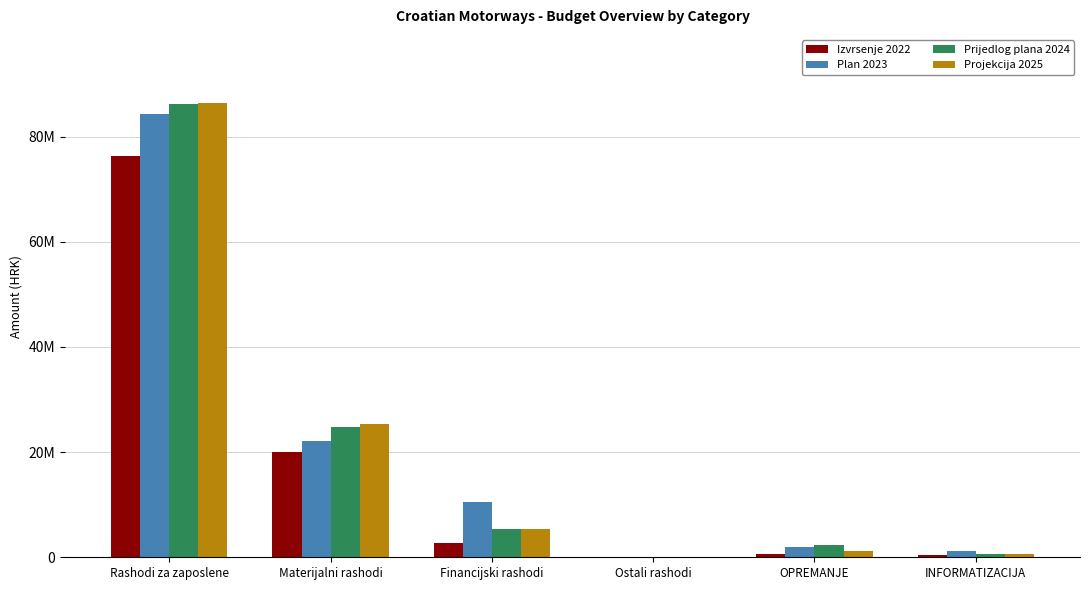

Are the bars horizontal?

No